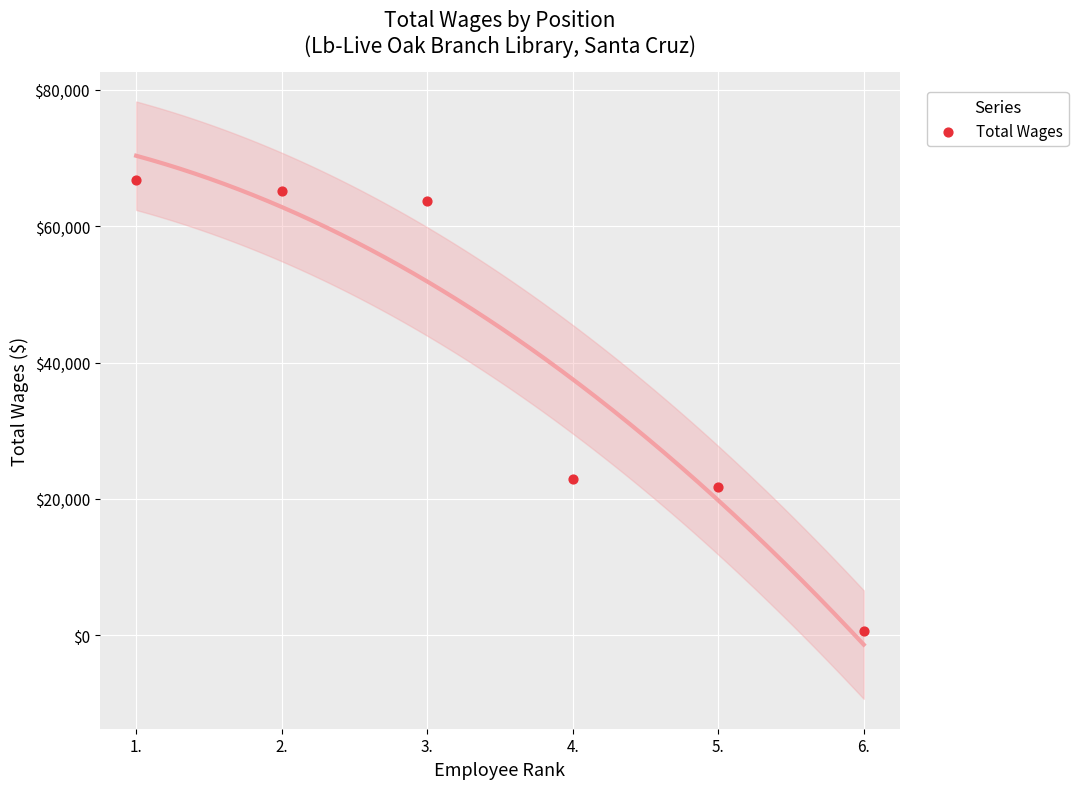

What is the average Y value?

40166